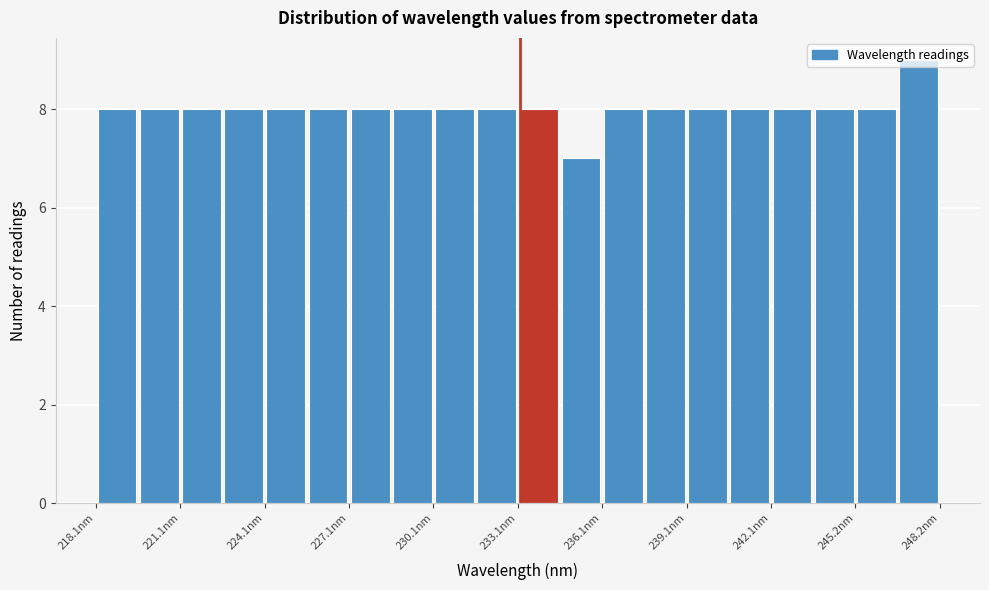

Around what value on the x-axis is the tallest bar? Give the approximate position of its centre, as read against the axis.

247.5